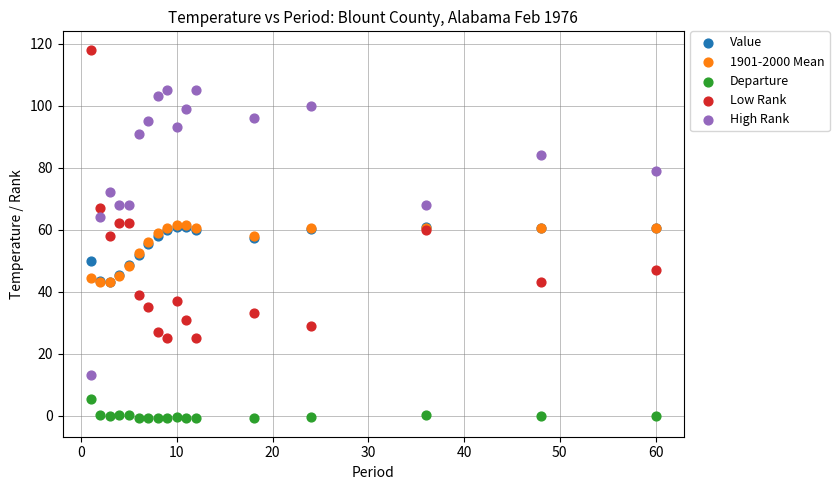

Which series contains the lowest Y value?

Departure